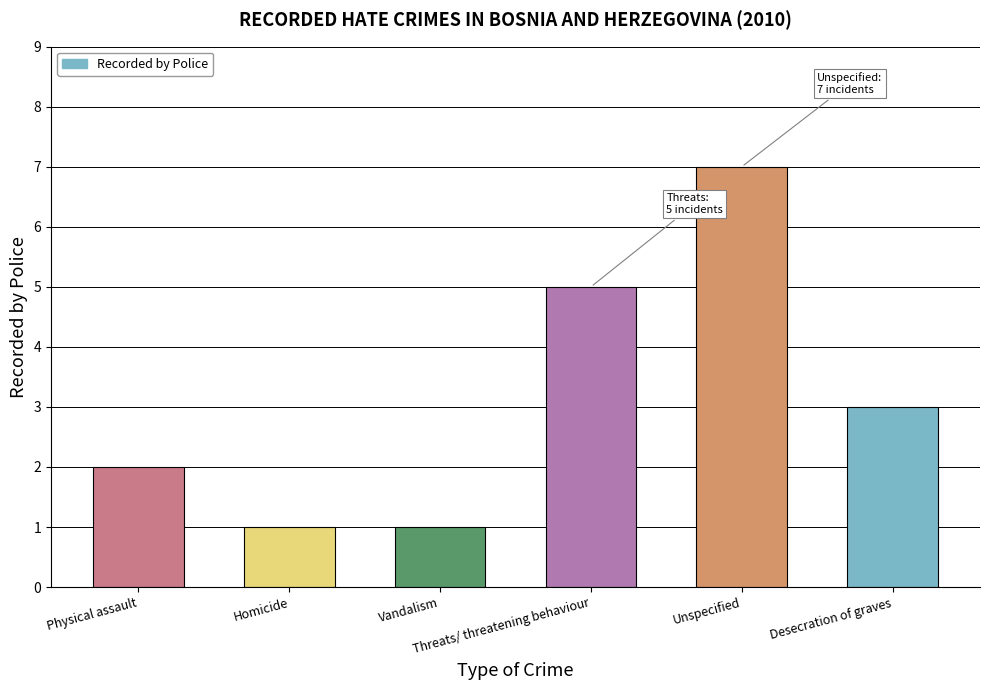

Reading left to right, what are all the values shown in this chart?

2	1	1	5	7	3